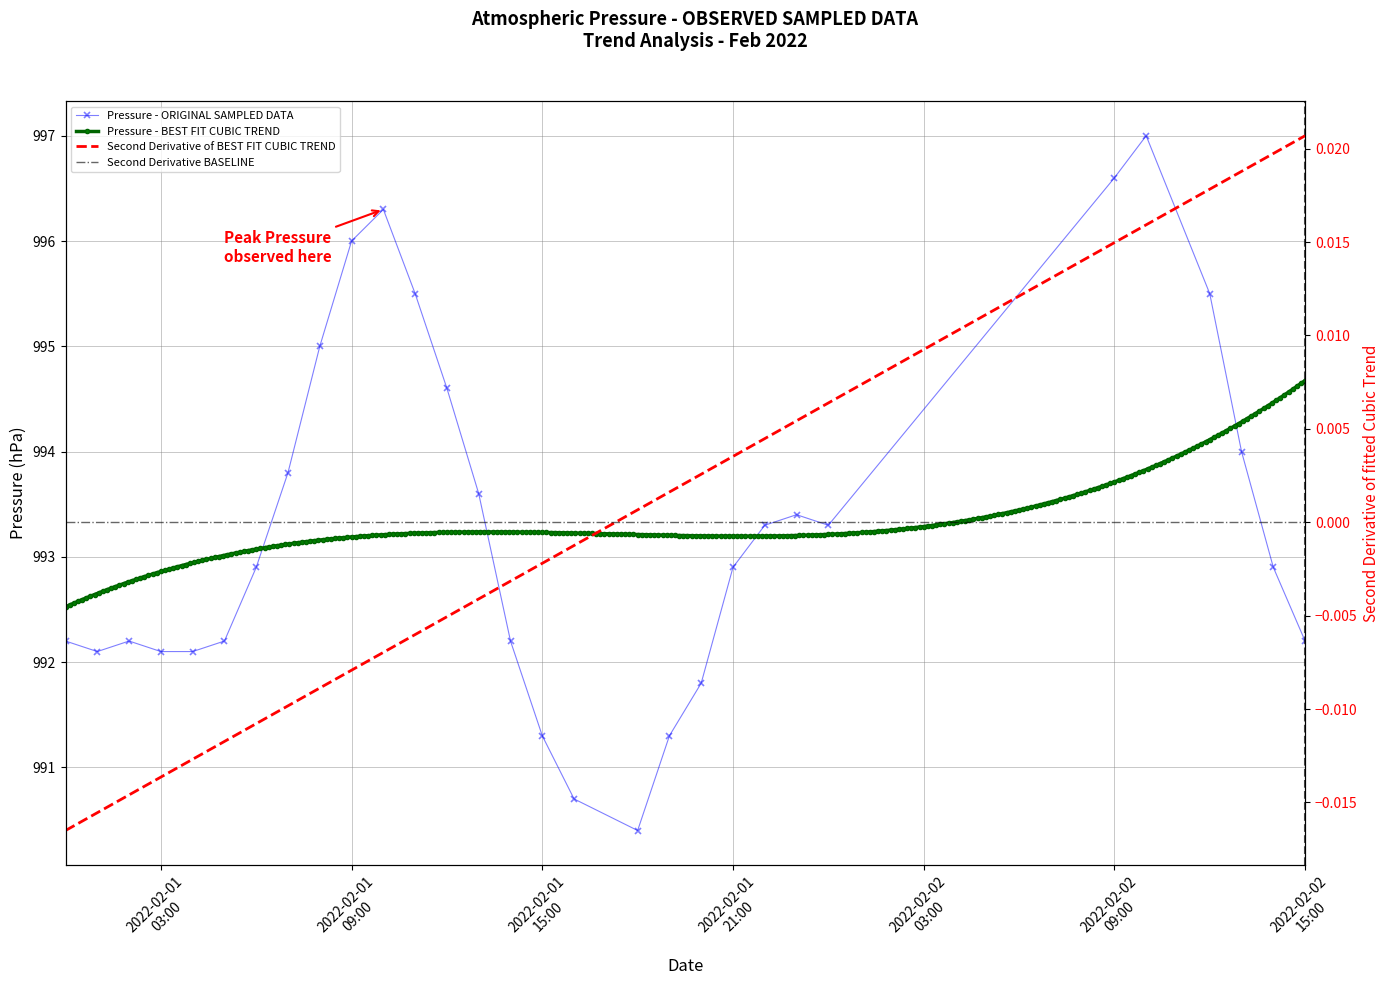

List the labels in order of value, smallest first.

2022-02-01 18:00, 2022-02-01 16:00, 2022-02-01 15:00, 2022-02-01 19:00, 2022-02-01 20:00, 2022-02-01 01:00, 2022-02-01 03:00, 2022-02-01 04:00, 2022-02-01 00:00, 2022-02-01 02:00, 2022-02-01 05:00, 2022-02-01 14:00, 2022-02-02 15:00, 2022-02-01 06:00, 2022-02-01 21:00, 2022-02-02 14:00, 2022-02-01 22:00, 2022-02-02 00:00, 2022-02-01 23:00, 2022-02-01 13:00, 2022-02-01 07:00, 2022-02-02 13:00, 2022-02-01 12:00, 2022-02-01 08:00, 2022-02-01 11:00, 2022-02-02 12:00, 2022-02-01 09:00, 2022-02-01 10:00, 2022-02-02 09:00, 2022-02-02 10:00